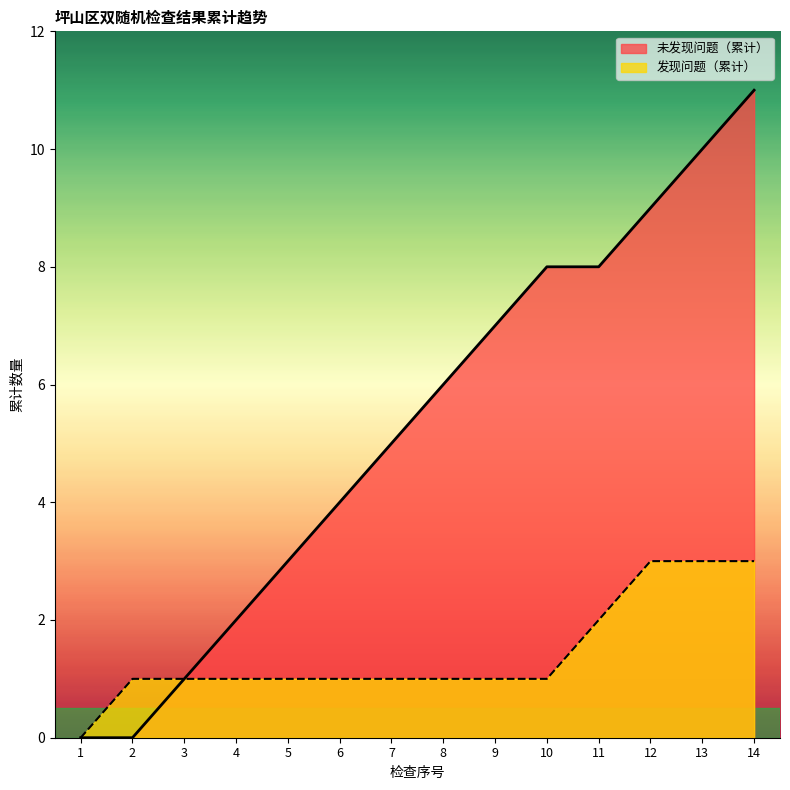

True or false: 发现问题 and 未发现问题 intersect in this chart.

False